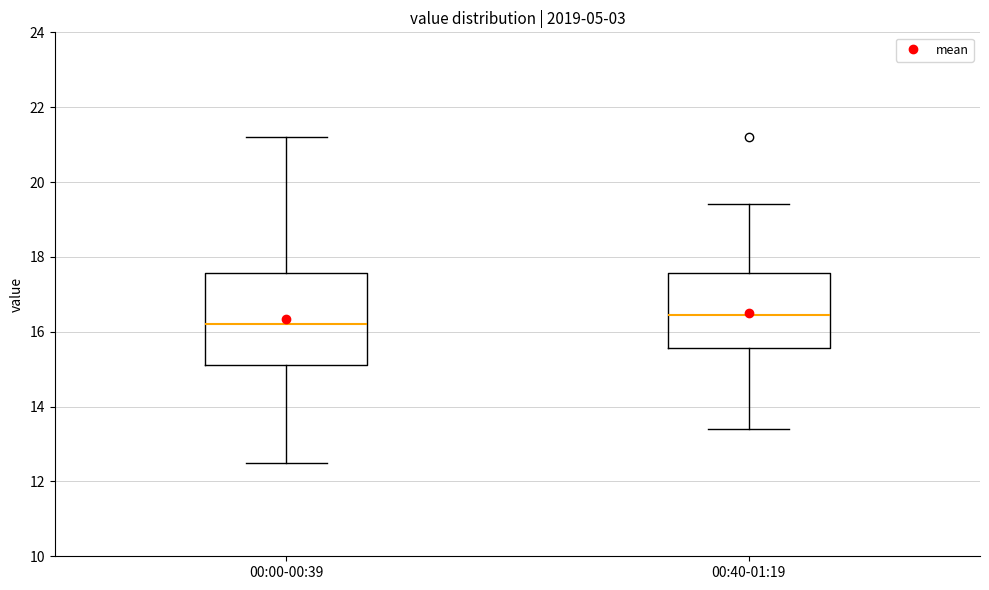

Which box is the tallest, from its lower edge to its upper edge?

00:00-00:39